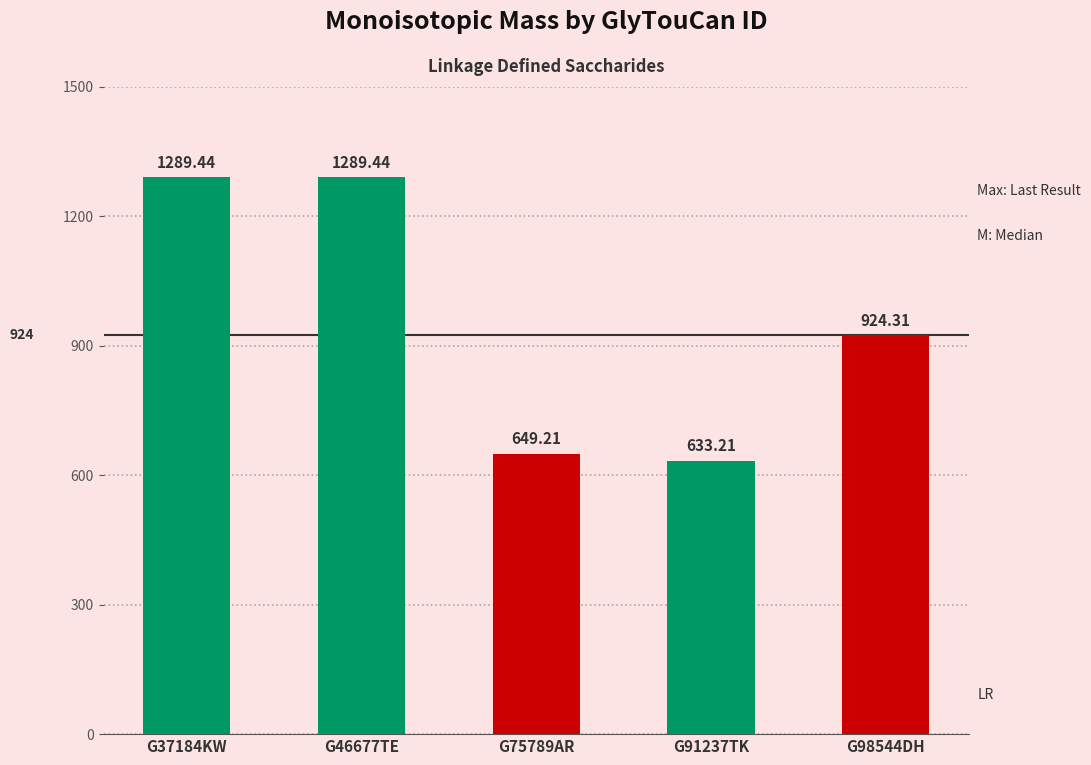

What is the ratio of the value at G75789AR to the value at G98544DH?

0.7